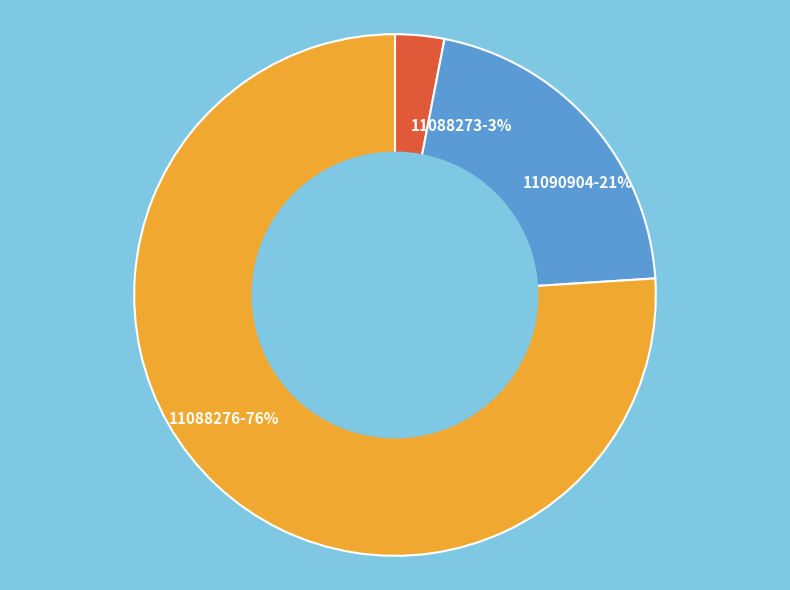

Is there a majority slice in this chart?

Yes